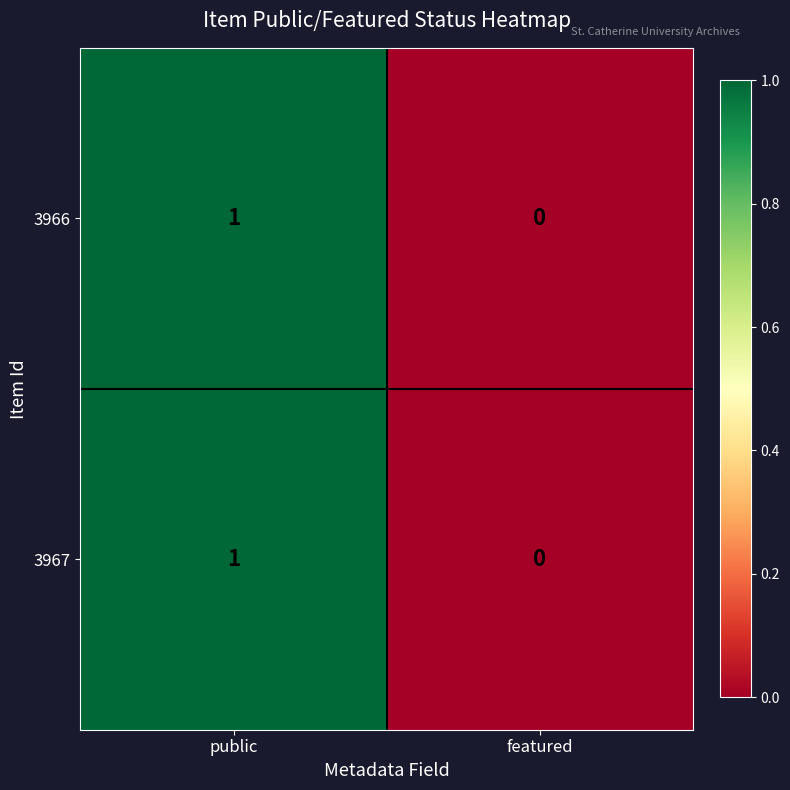

The value of 3966 at featured is 0. True or false?

True